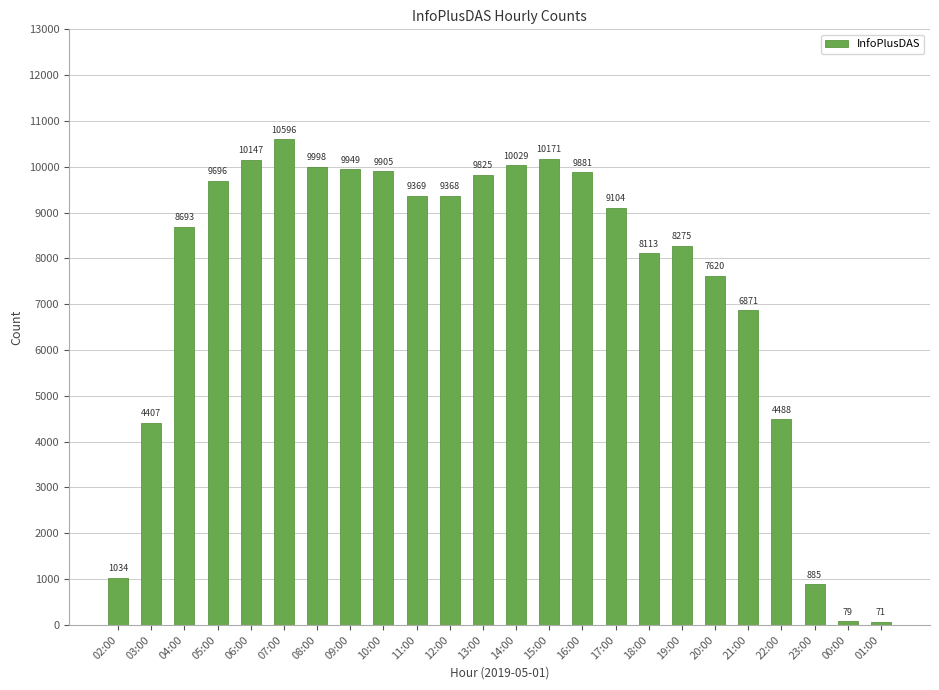

List the labels in order of value, smallest first.

01:00, 00:00, 23:00, 02:00, 03:00, 22:00, 21:00, 20:00, 18:00, 19:00, 04:00, 17:00, 12:00, 11:00, 05:00, 13:00, 16:00, 10:00, 09:00, 08:00, 14:00, 06:00, 15:00, 07:00